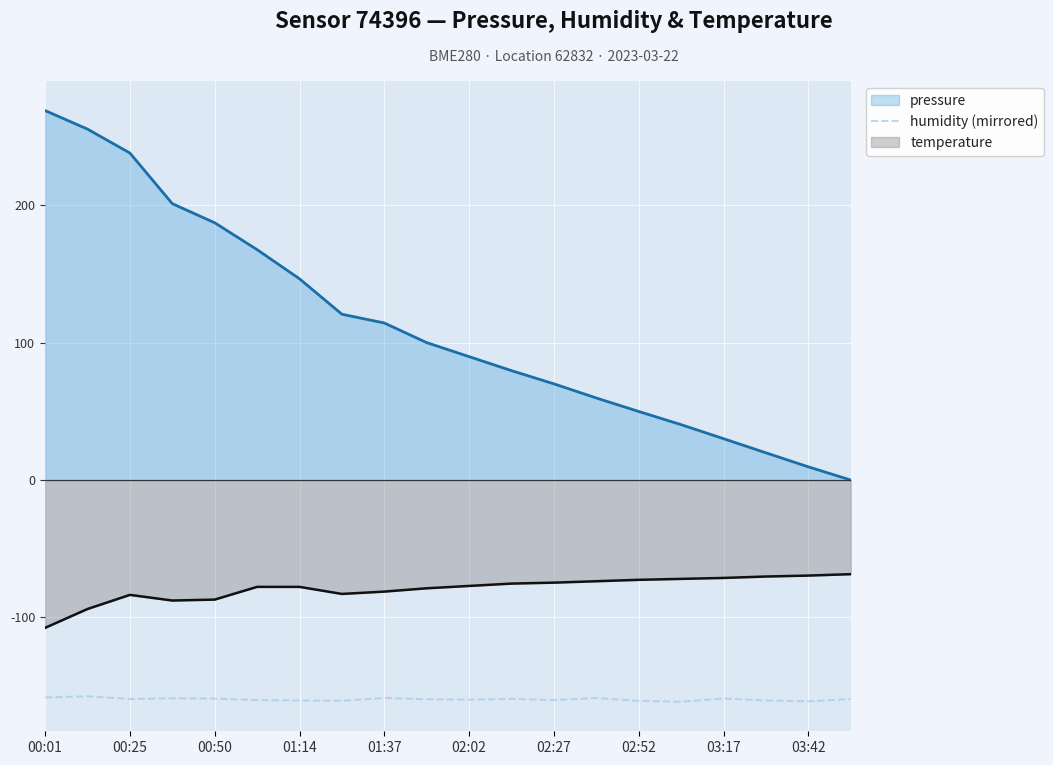

List the series in order of their peak value, highest first.

pressure, temperature, humidity (mirrored)